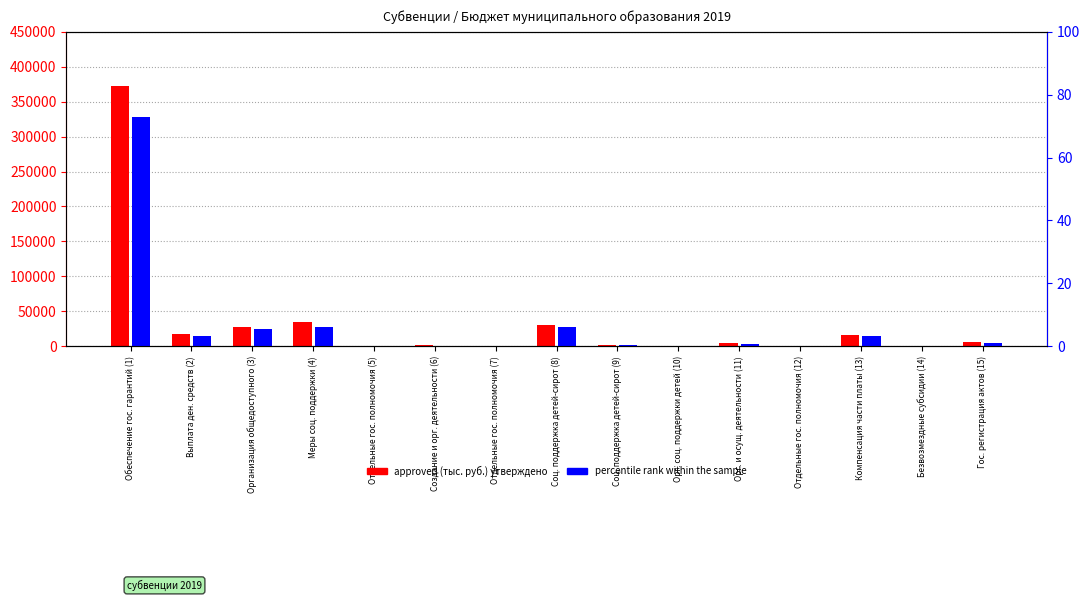

What is the sum of the approved (тыс. руб.) утверждено values at Отдельные гос. полномочия (12) and Орг. соц. поддержки детей (10)?

963.1